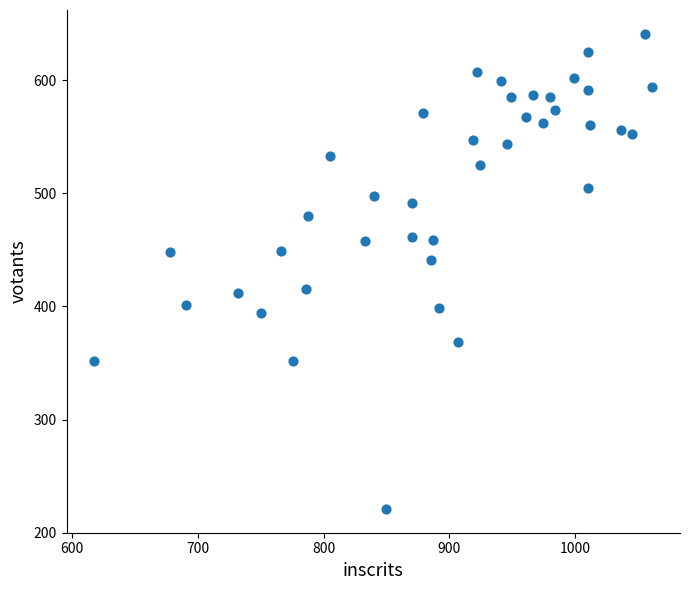

What Y value in the scatter plot is closest to 431?

441